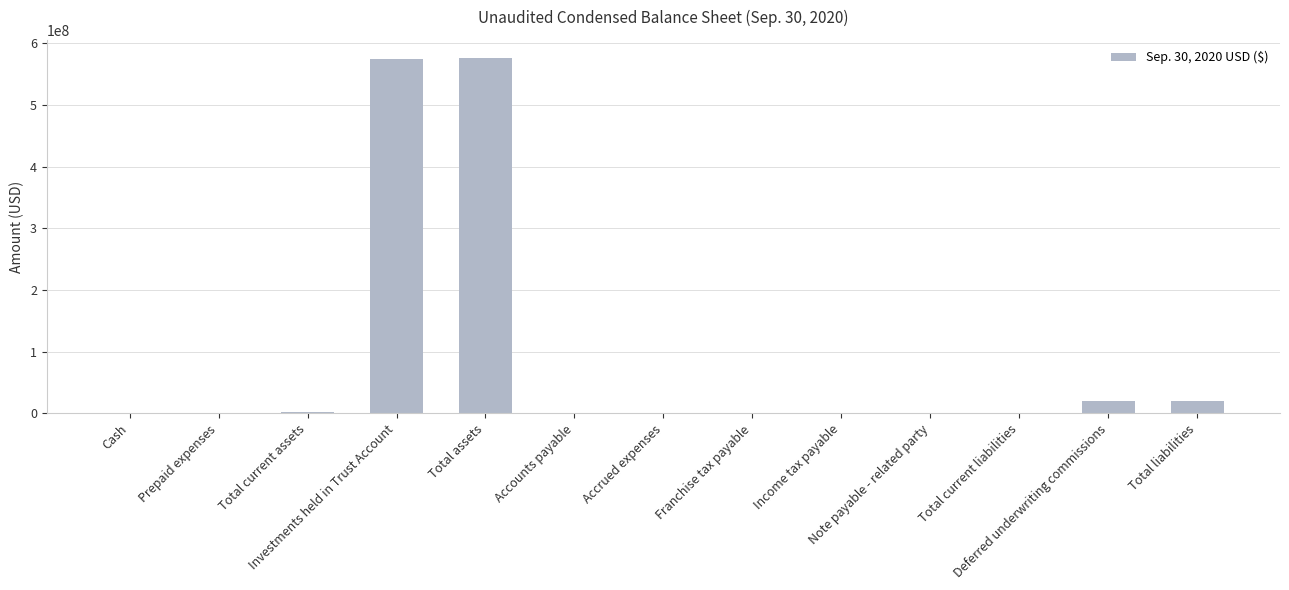

What is the greatest value displayed?

576713678